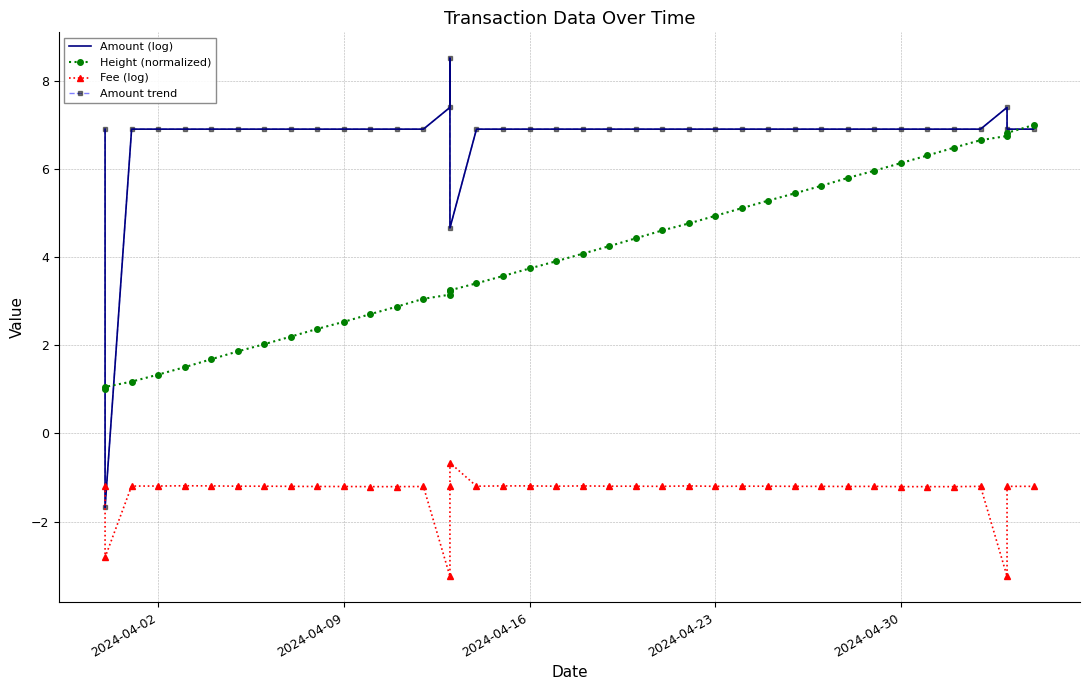

The value of Height (normalized) at 28 is 1.5. True or false?

False